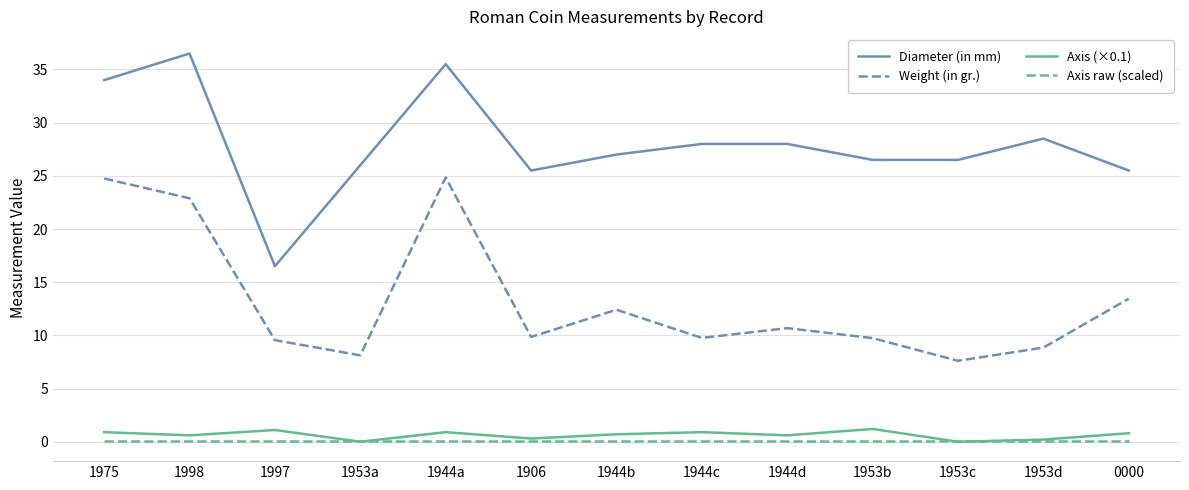

Which series has the widest spread of values?

Diameter (in mm)